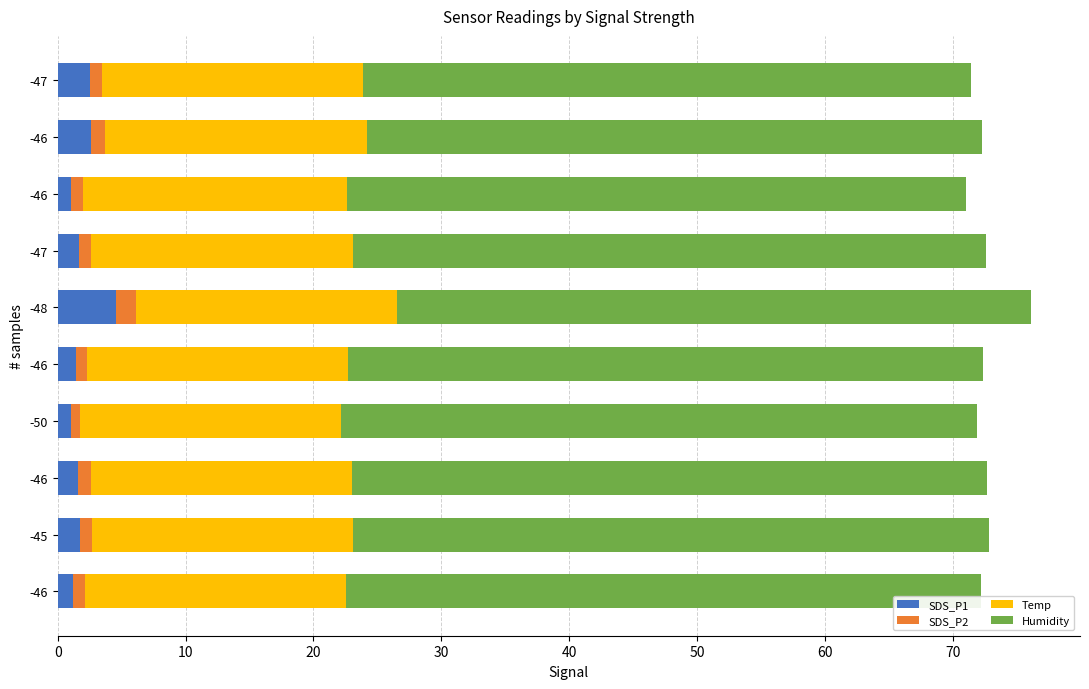

Count the number of categories in the chart.

10